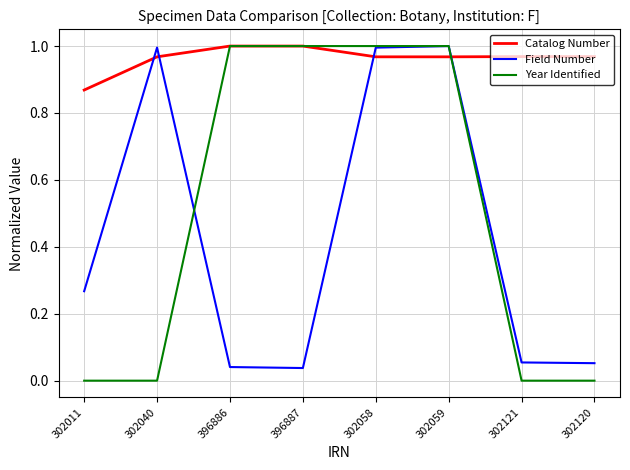

What are all the series names shown in the legend?

Catalog Number, Field Number, Year Identified